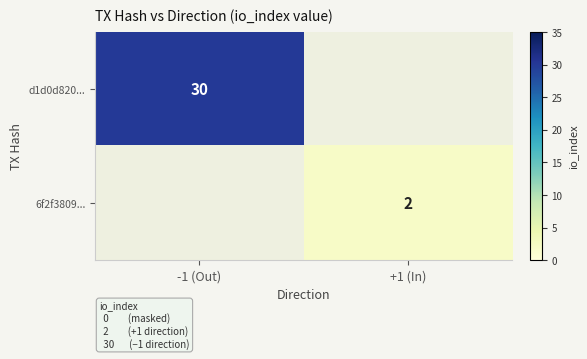

The value of 6f2f3809... at +1 (In) is 3. True or false?

False